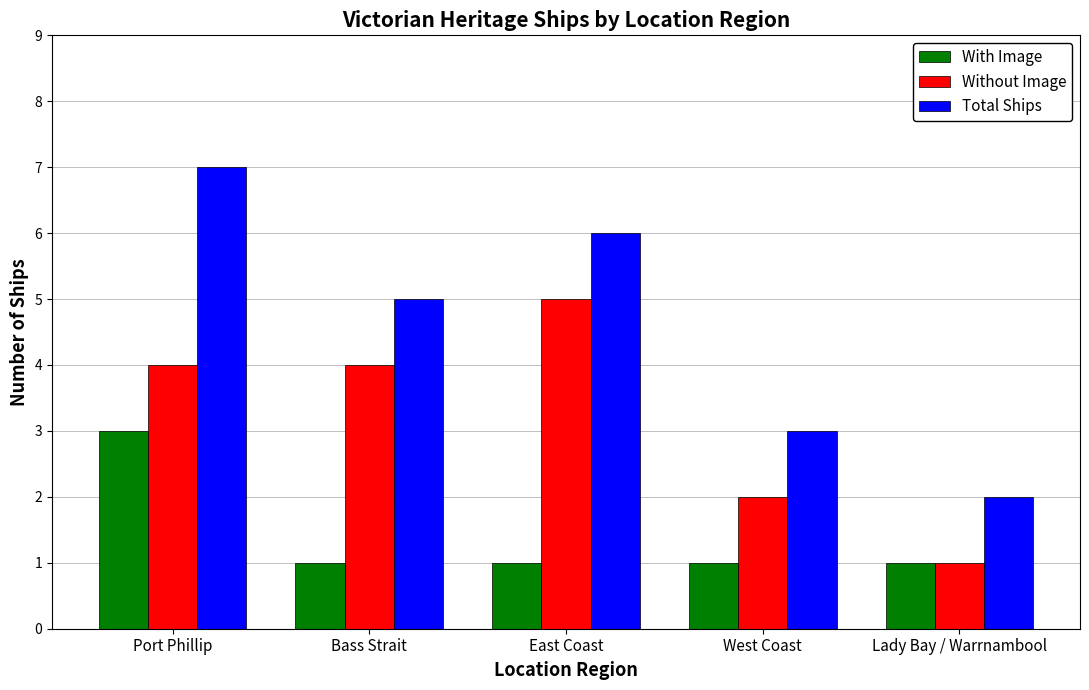

List the series in order of their overall mean, highest first.

Total Ships, Without Image, With Image